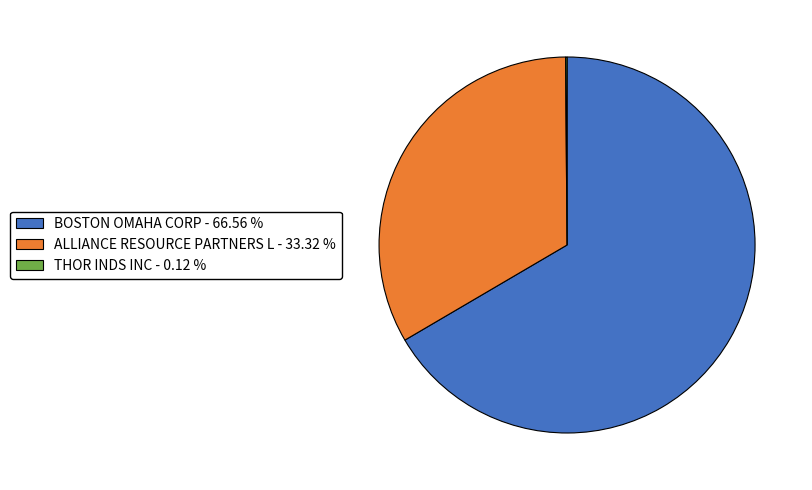

Is ALLIANCE RESOURCE PARTNERS L the majority of the pie?

No